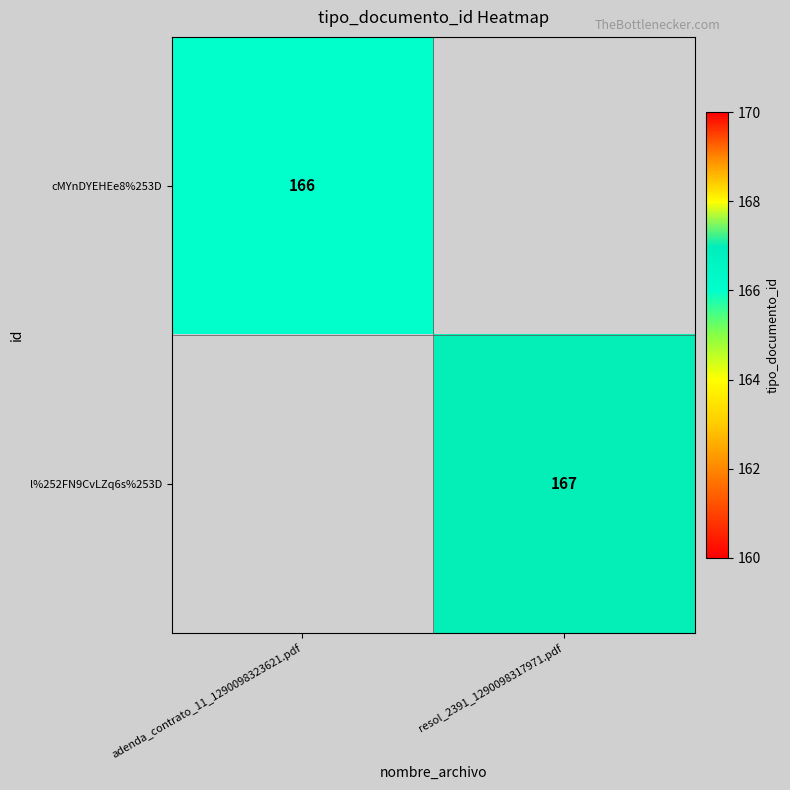

Is the value of cMYnDYEHEe8%253D at adenda_contrato_11_1290098323621.pdf greater than the value of l%252FN9CvLZq6s%253D at resol_2391_1290098317971.pdf?

No